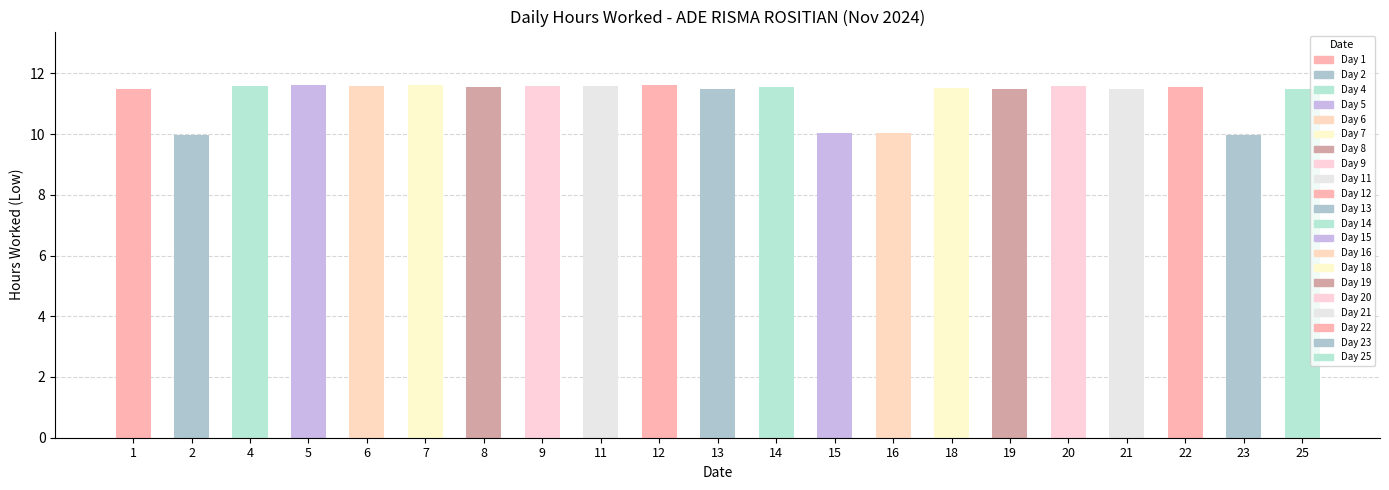

What is the minimum value shown in the chart?

10.0